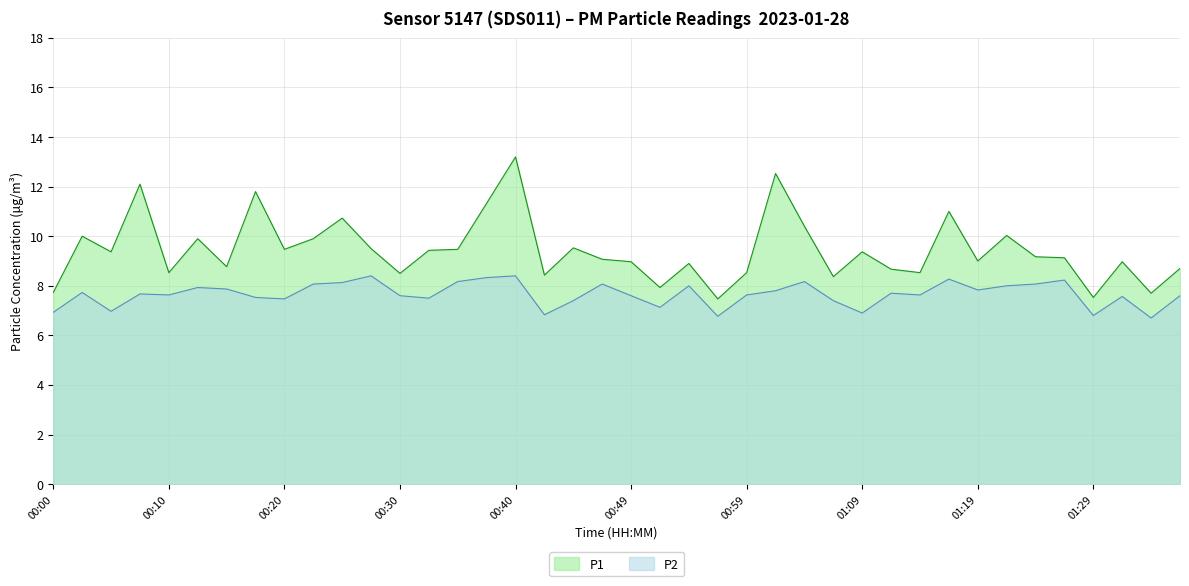

What is the difference between the maximum and minimum values in the P2 series?

1.7